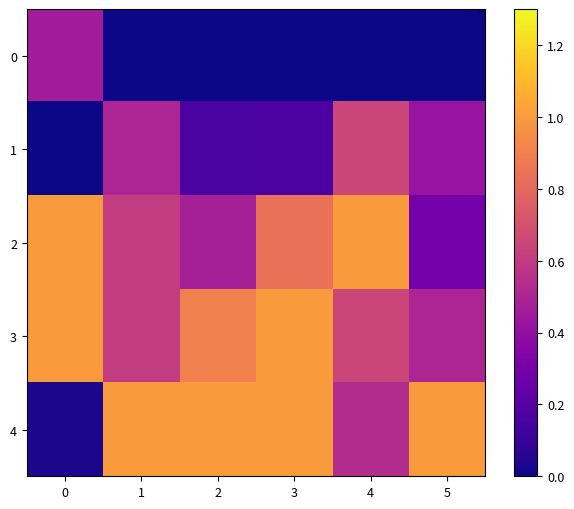

What is the difference between the highest and lowest values at 2?

1.0